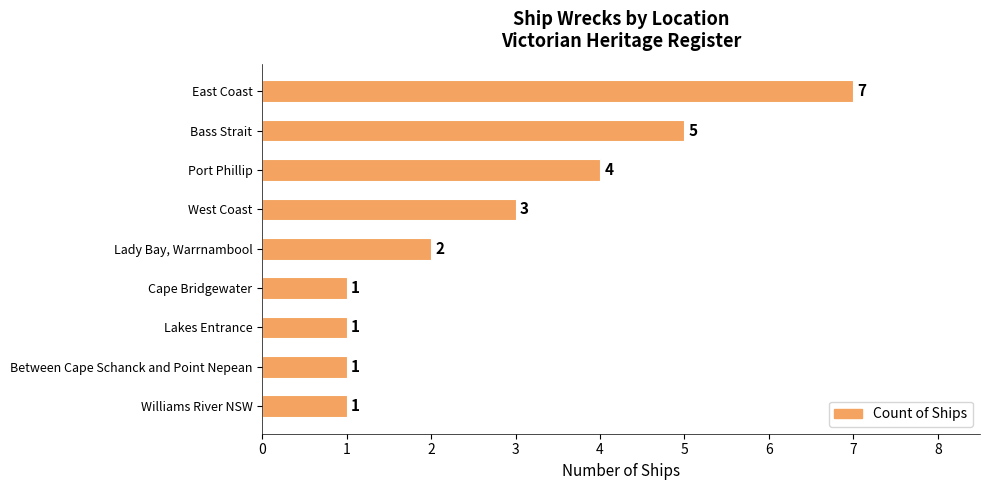

Where is the data nearest to the value 4?

Port Phillip